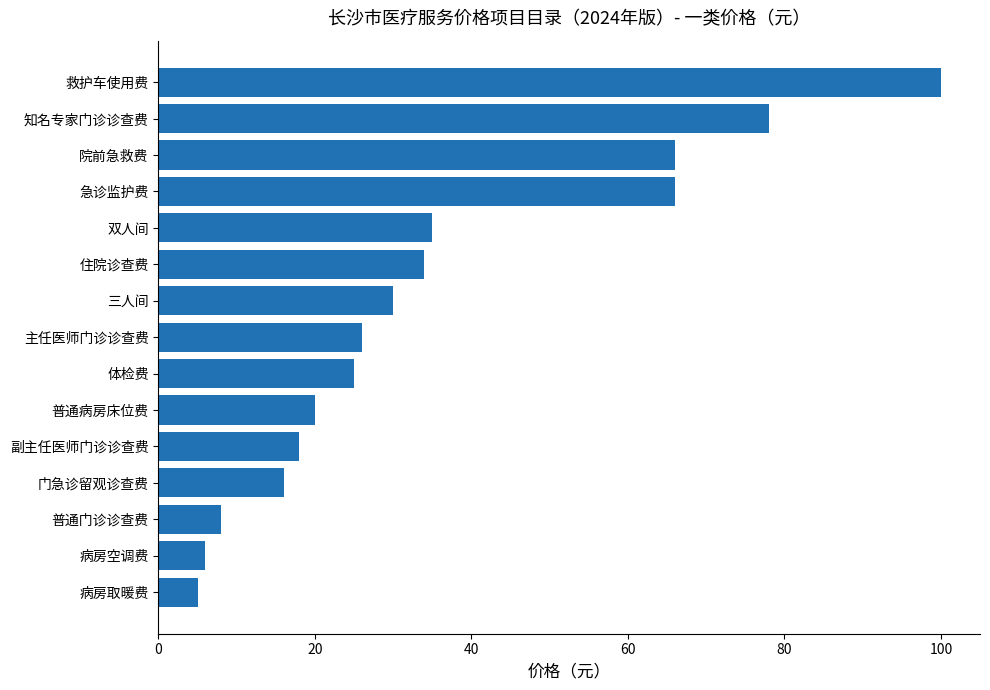

What value does the data have at 三人间?

30